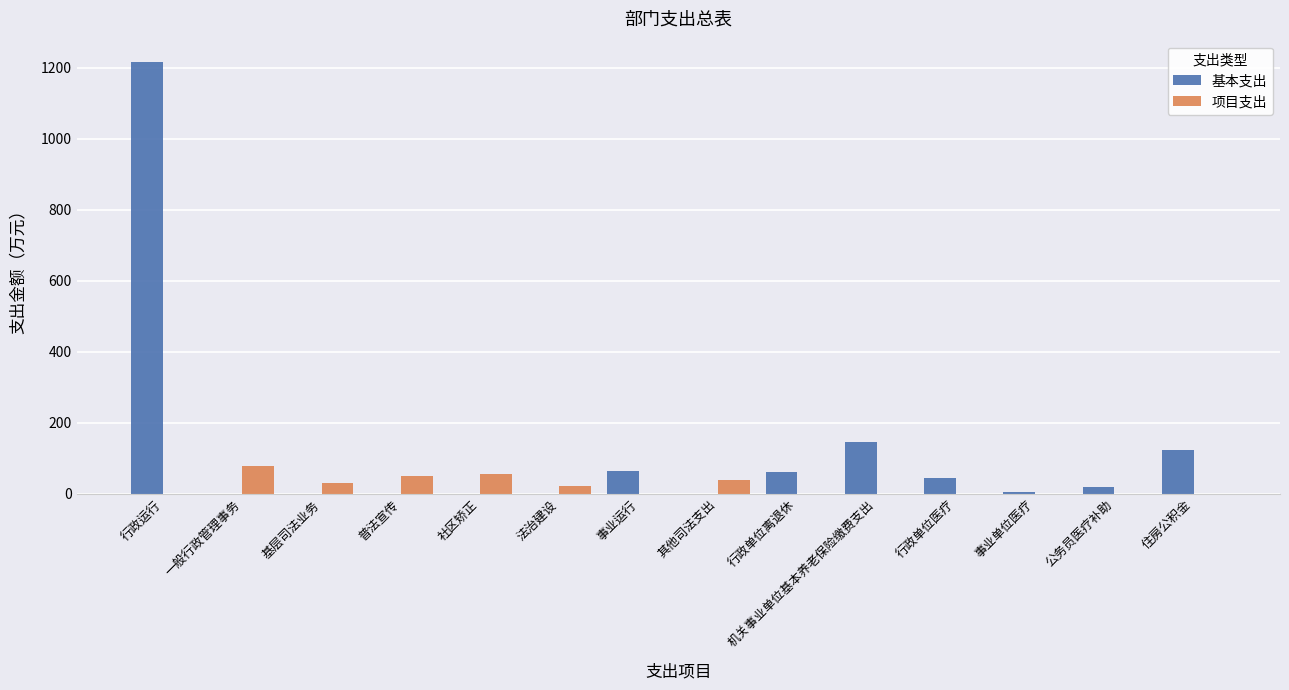

How many groups of bars are there?

14